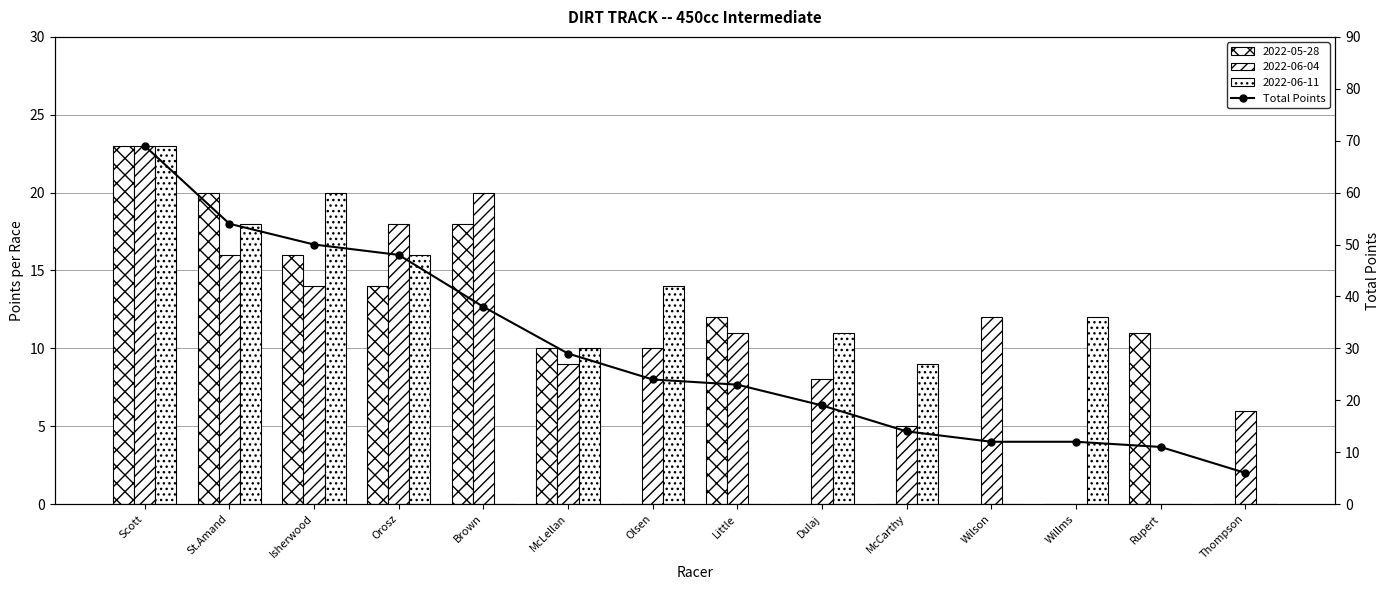

Is it true that the value at Rupert is 11?

True